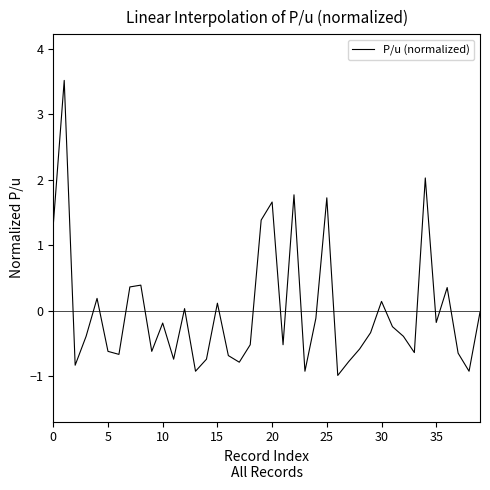

What is the greatest value displayed?

3.5